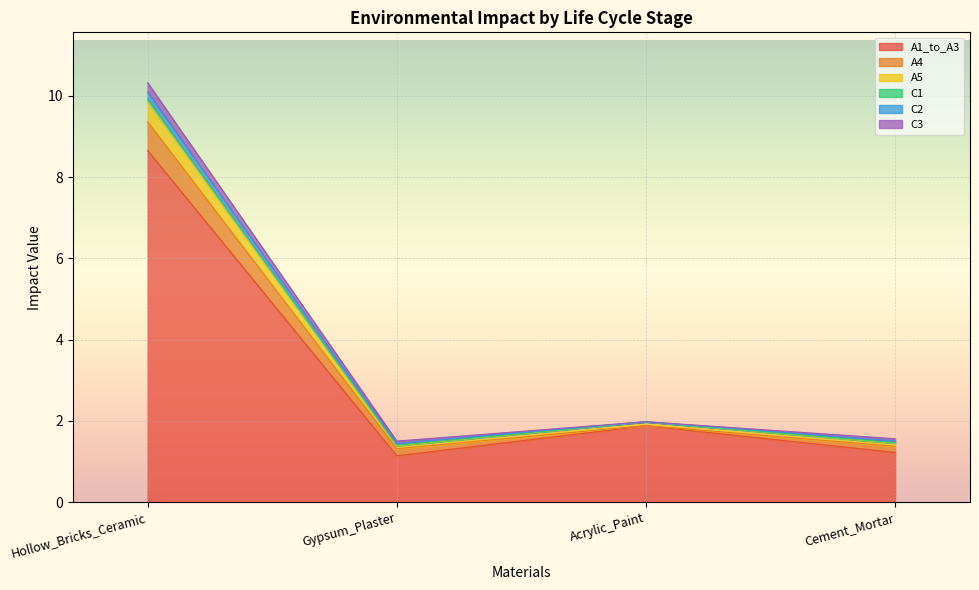

Between Acrylic_Paint and Cement_Mortar, which series saw the biggest shift?

A1_to_A3